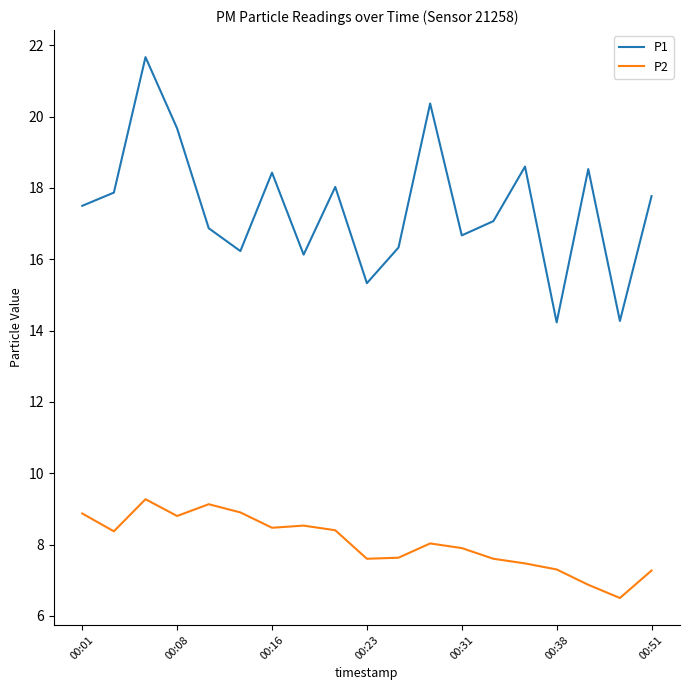

True or false: P2 and P1 cross at least once.

False